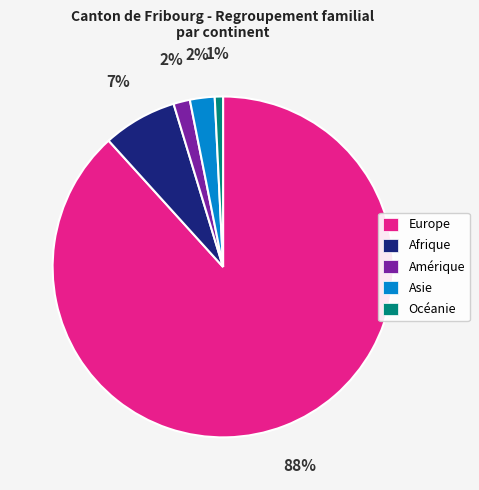

Approximately how many times larger is the value at Europe compared to Afrique?

12.6